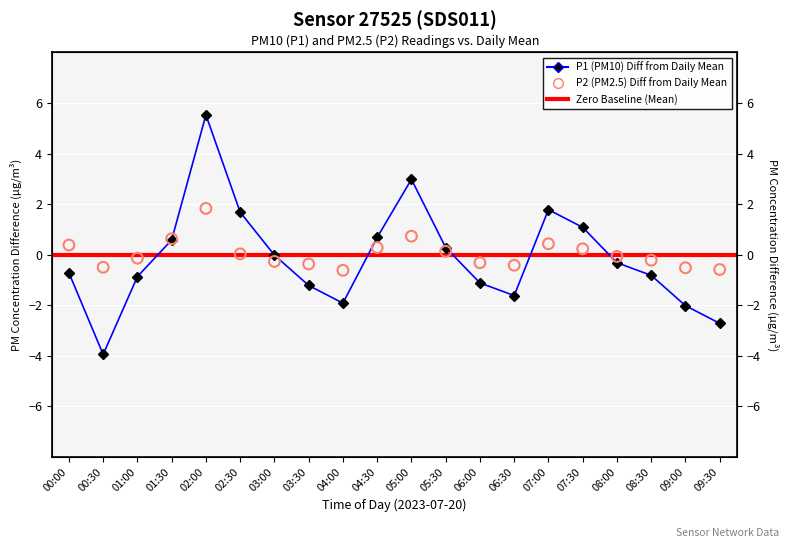

Which series has the largest total across all categories?

P2